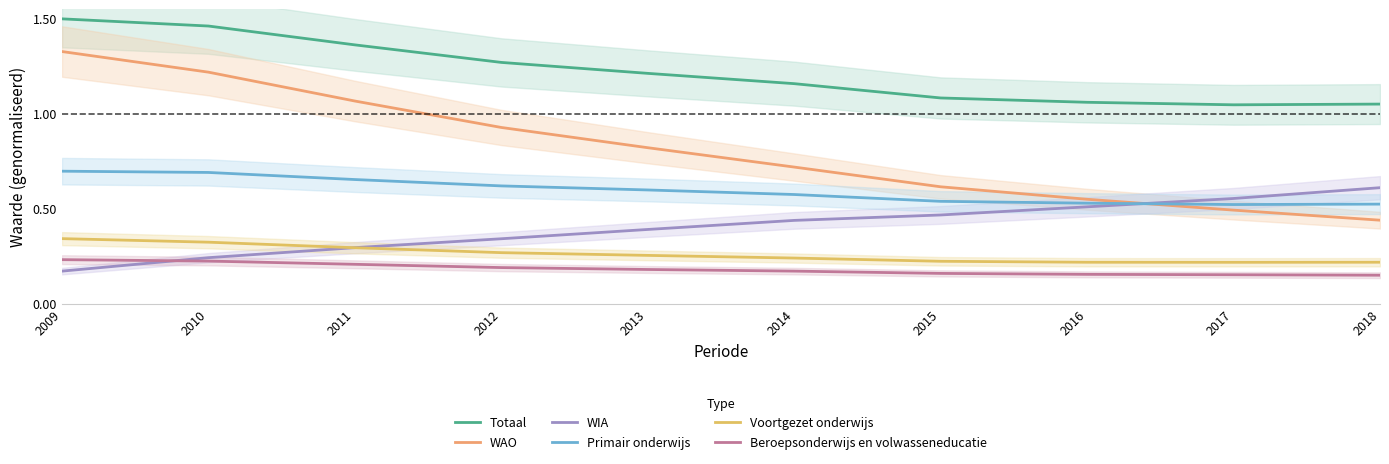

At which category is the sum across all series the highest?

2009